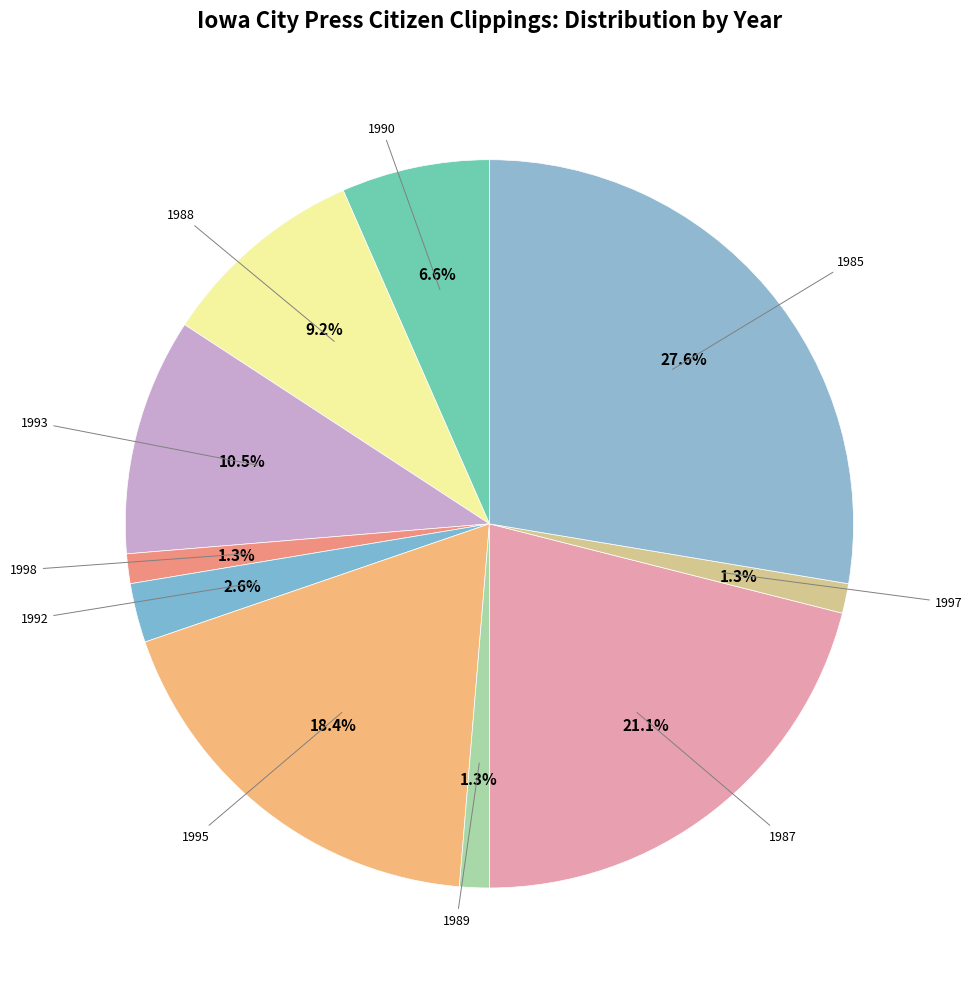

Between 1992 and 1990, which is larger?

1990